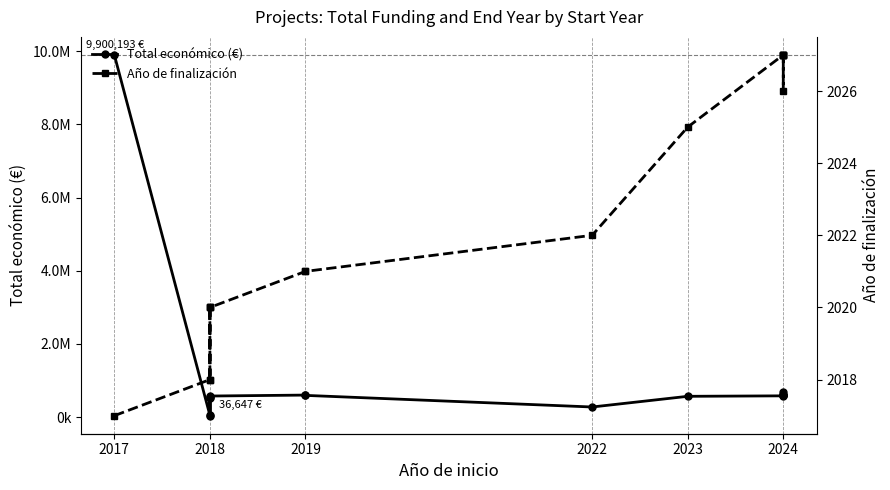

At which category is the sum across all series the highest?

2017